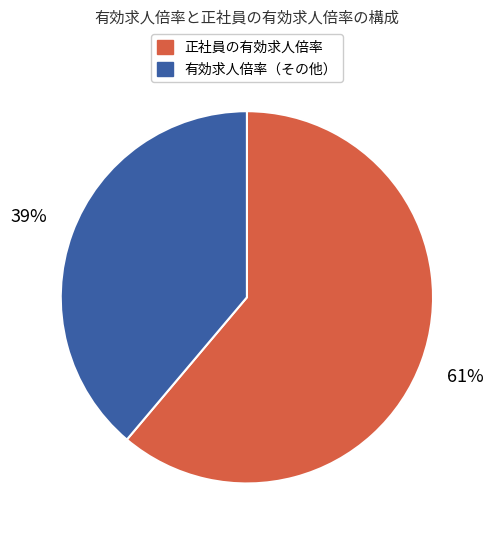

Is there a majority slice in this chart?

Yes